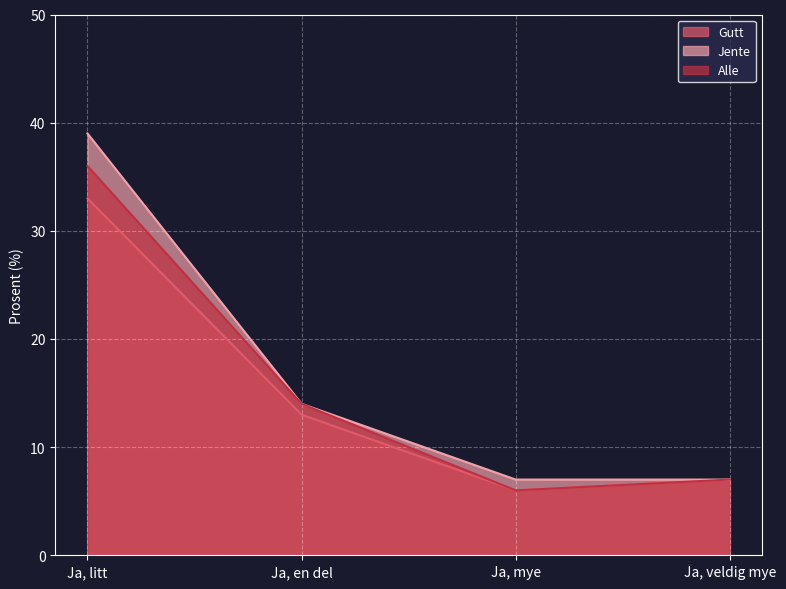

Where is the first local minimum for Alle?

Ja, mye